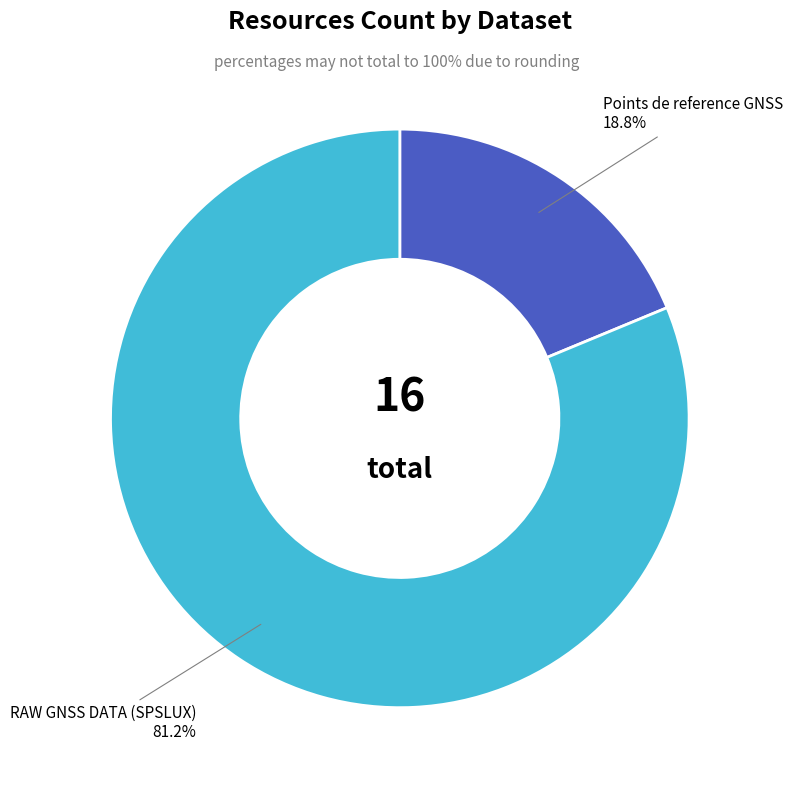

Does any single category account for the majority?

Yes